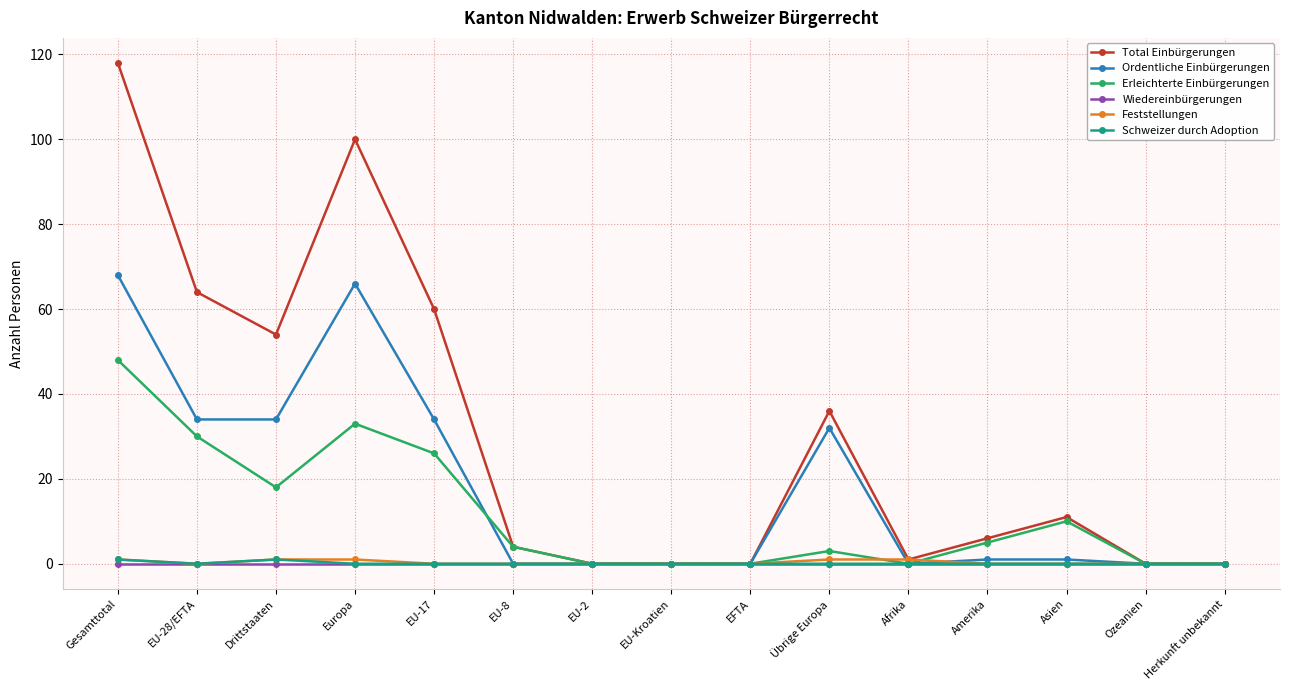

Which series changed the most between EU-17 and Ozeanien?

Total Einbürgerungen